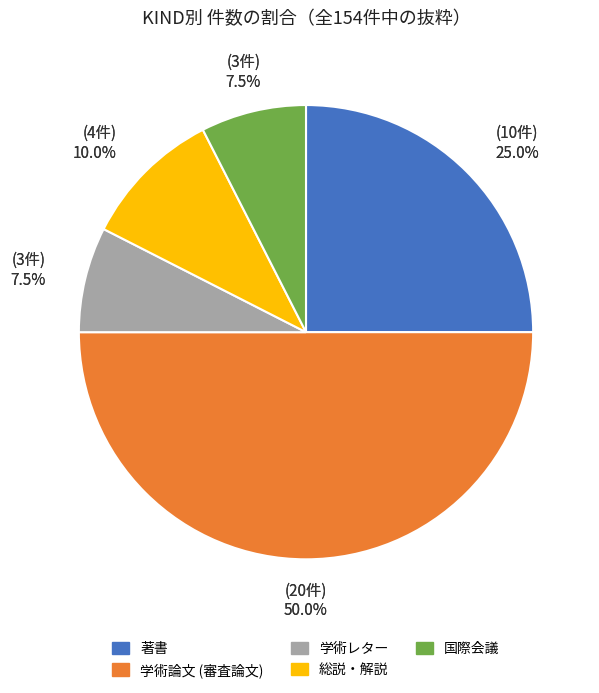

True or false: 学術レター accounts for 1% of the total.

False